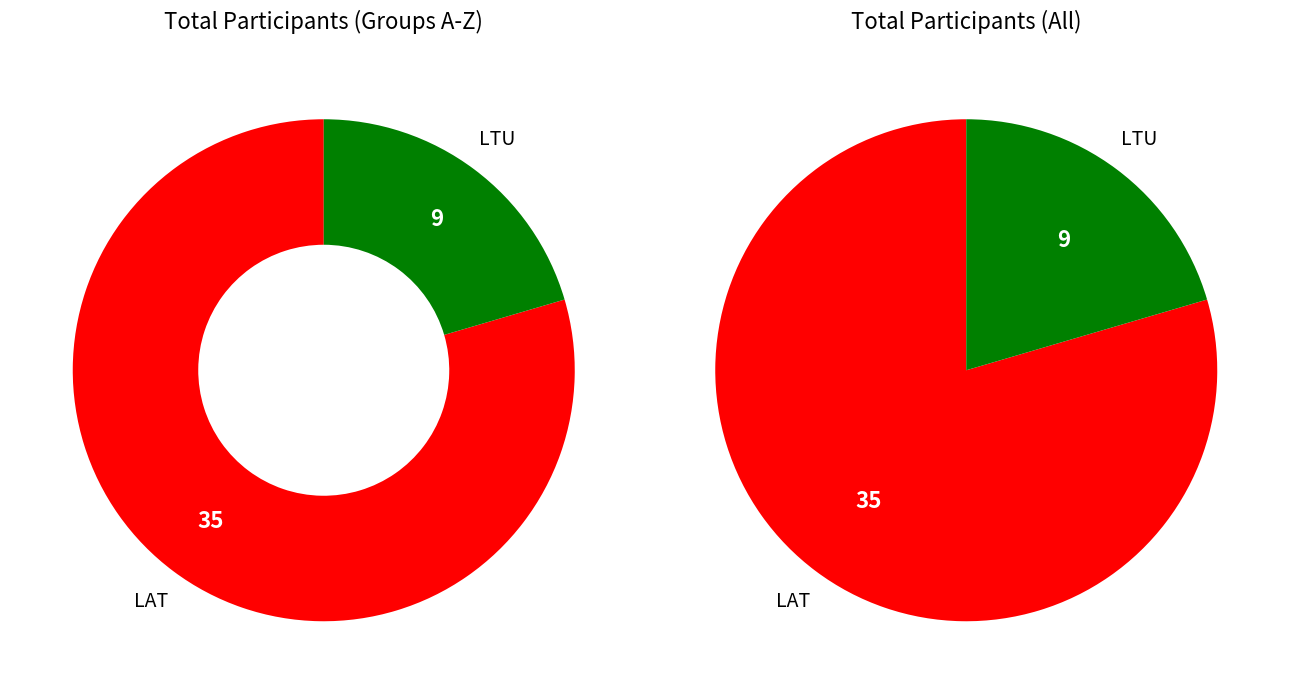

Count the number of slices in the pie.

2